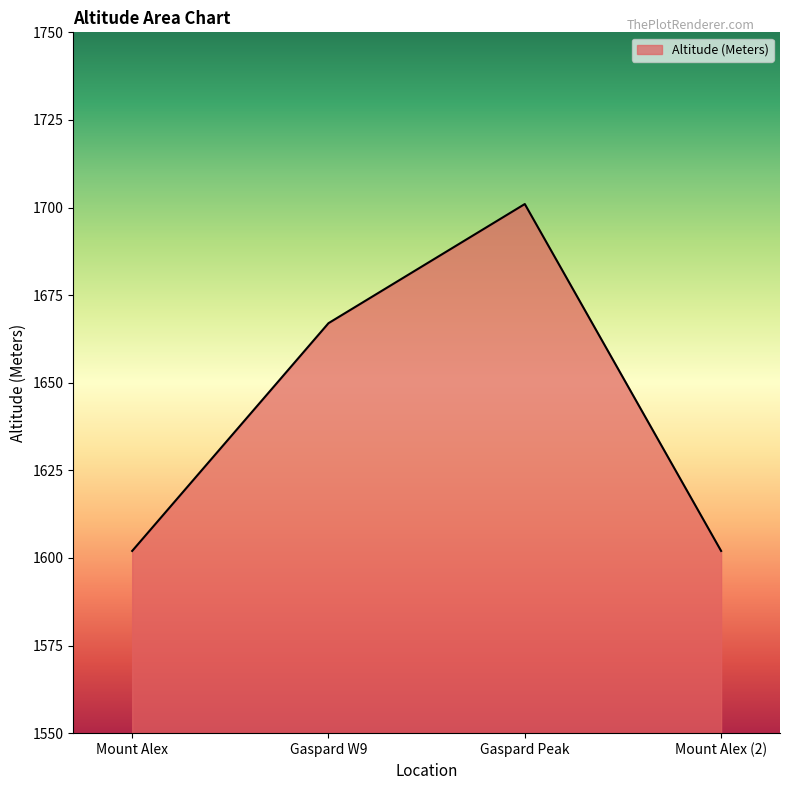

True or false: there are more than 1 points higher than both neighbors.

False